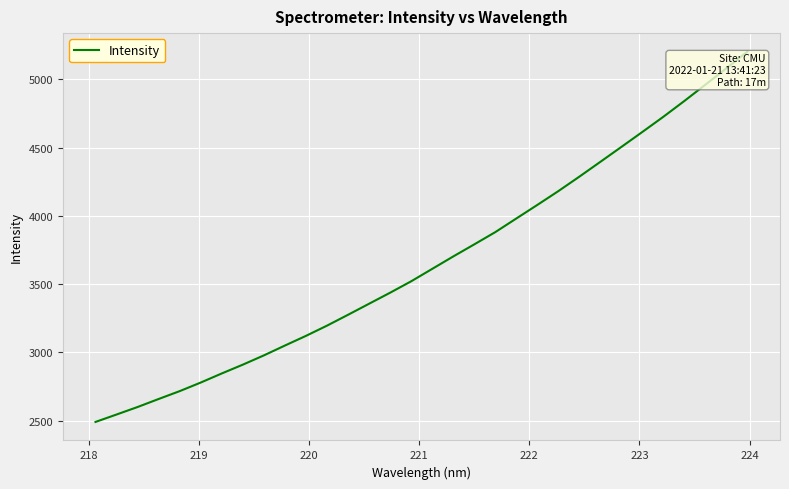

What is the smallest value displayed?

2490.7